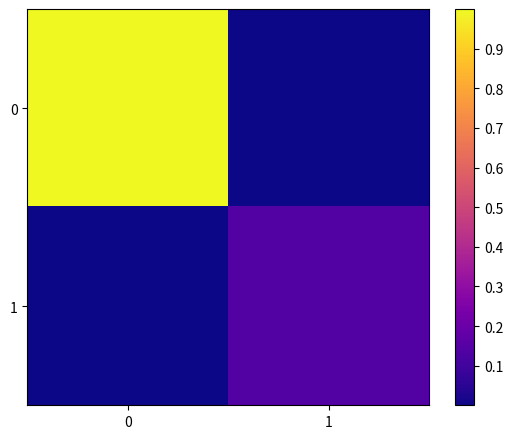

List the series in order of their peak value, highest first.

0, 1